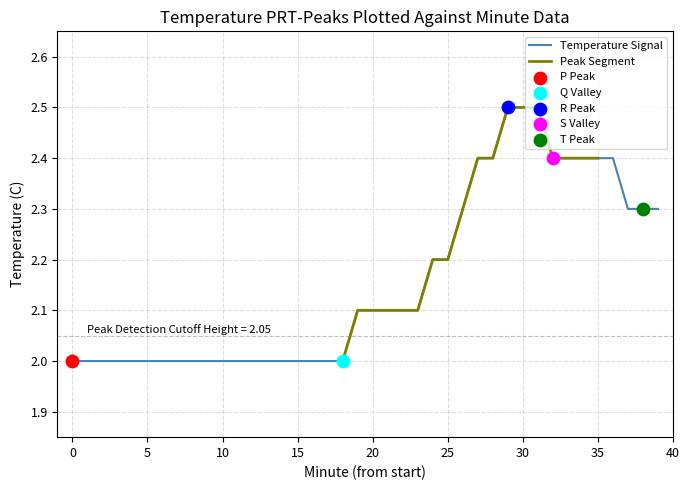

Between 37 and 2, which is larger?

37